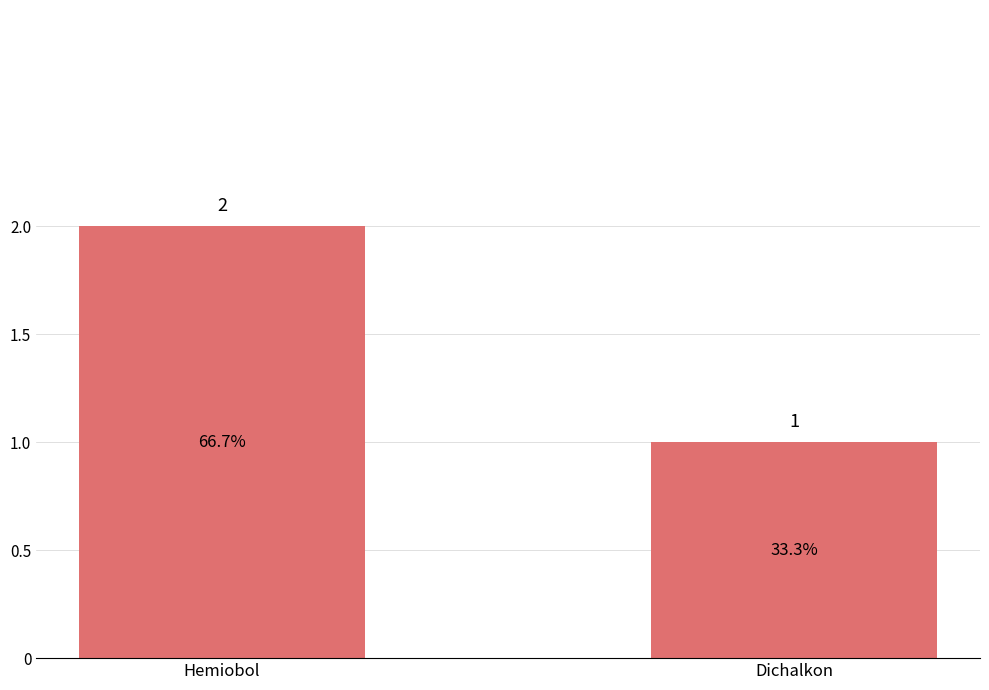

At which label is the value closest to 1?

Dichalkon